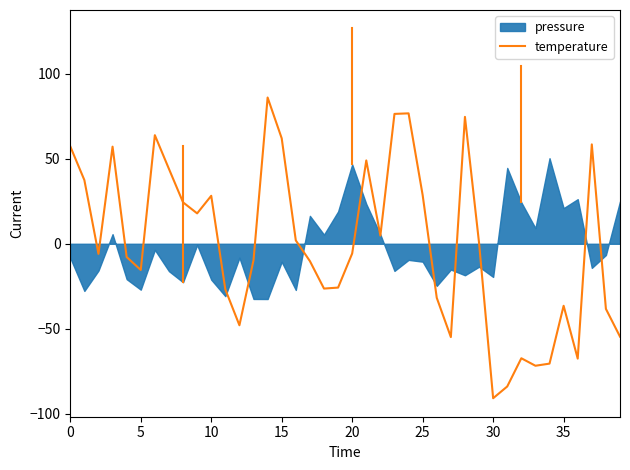

The chart shows a value of -38.3 at 38. True or false?

True